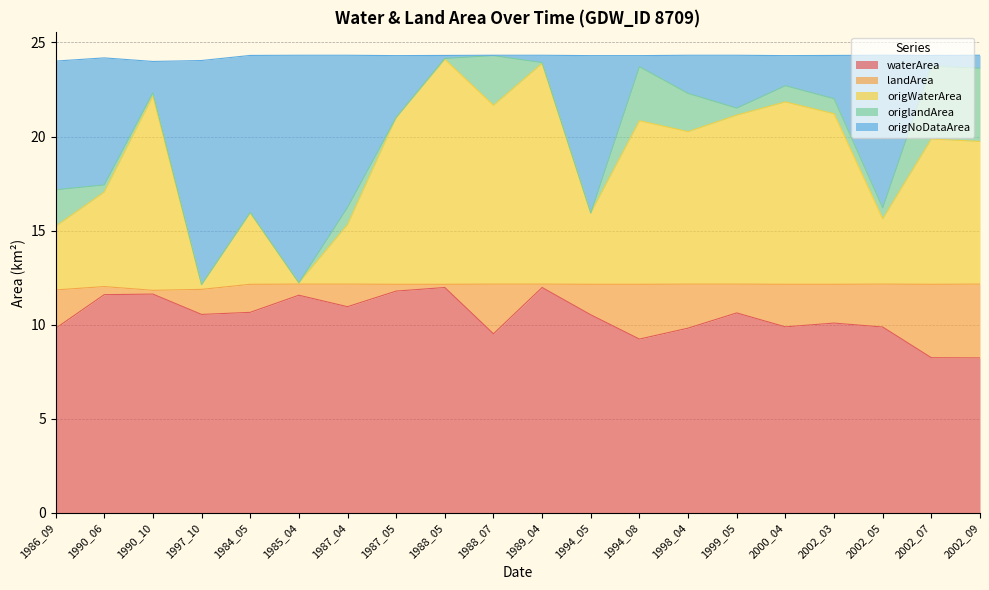

What is the difference between the maximum and minimum values in the origWaterArea series?

12.0